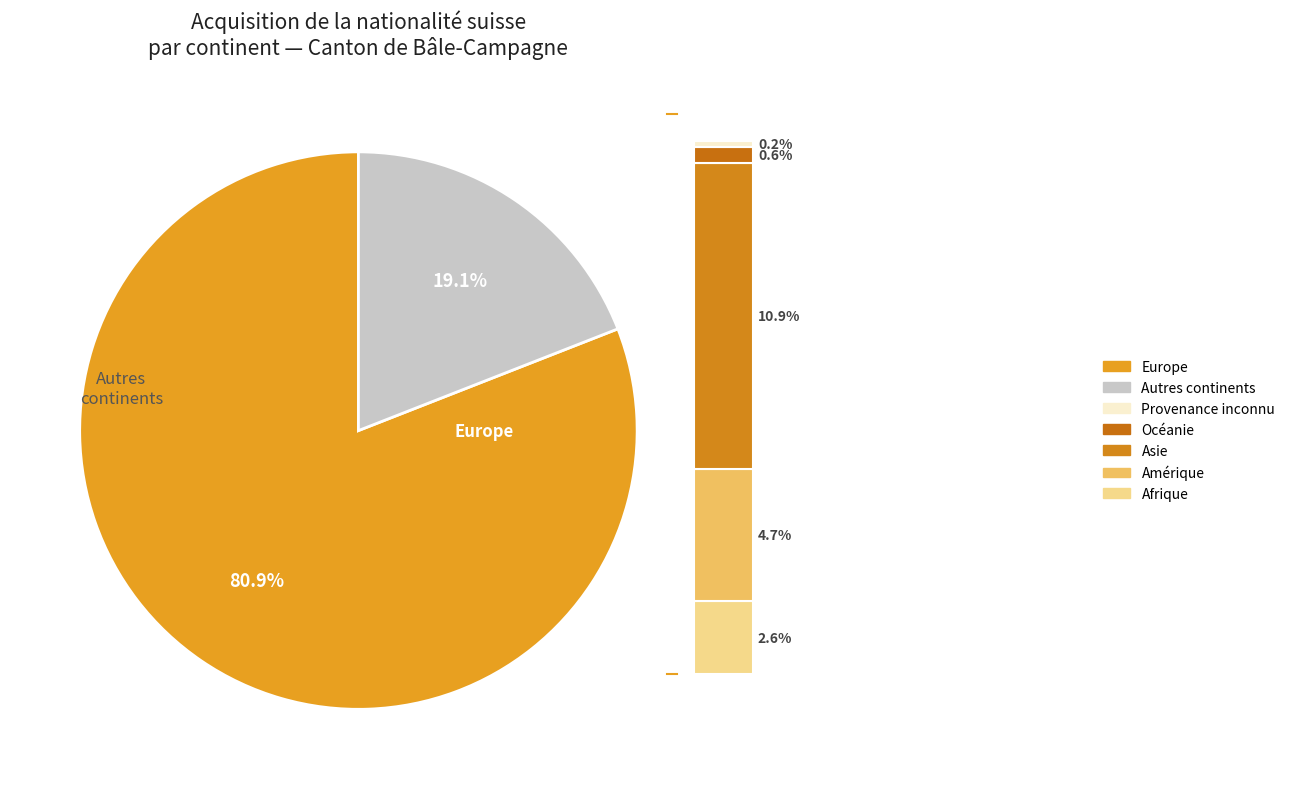

Combined, do Asie and Océanie account for over 50%?

No